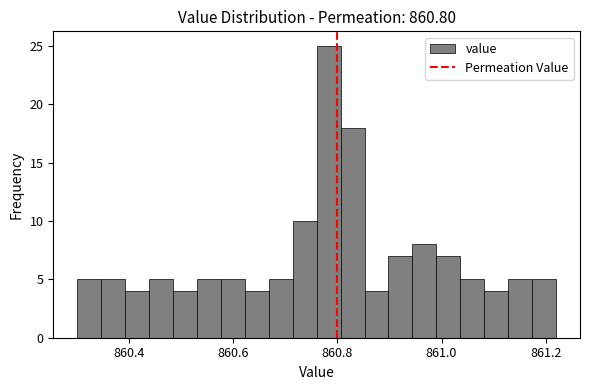

Around what value on the x-axis is the tallest bar? Give the approximate position of its centre, as read against the axis.

860.78